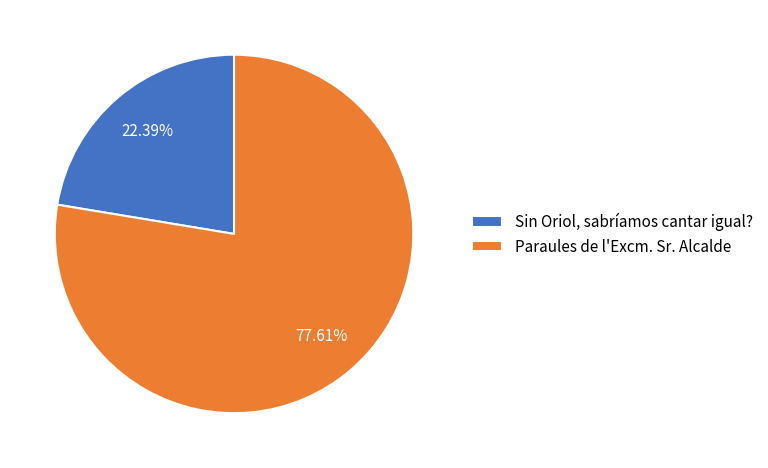

To the nearest percent, what percentage of the pie is Sin Oriol, sabríamos cantar igual??

22%